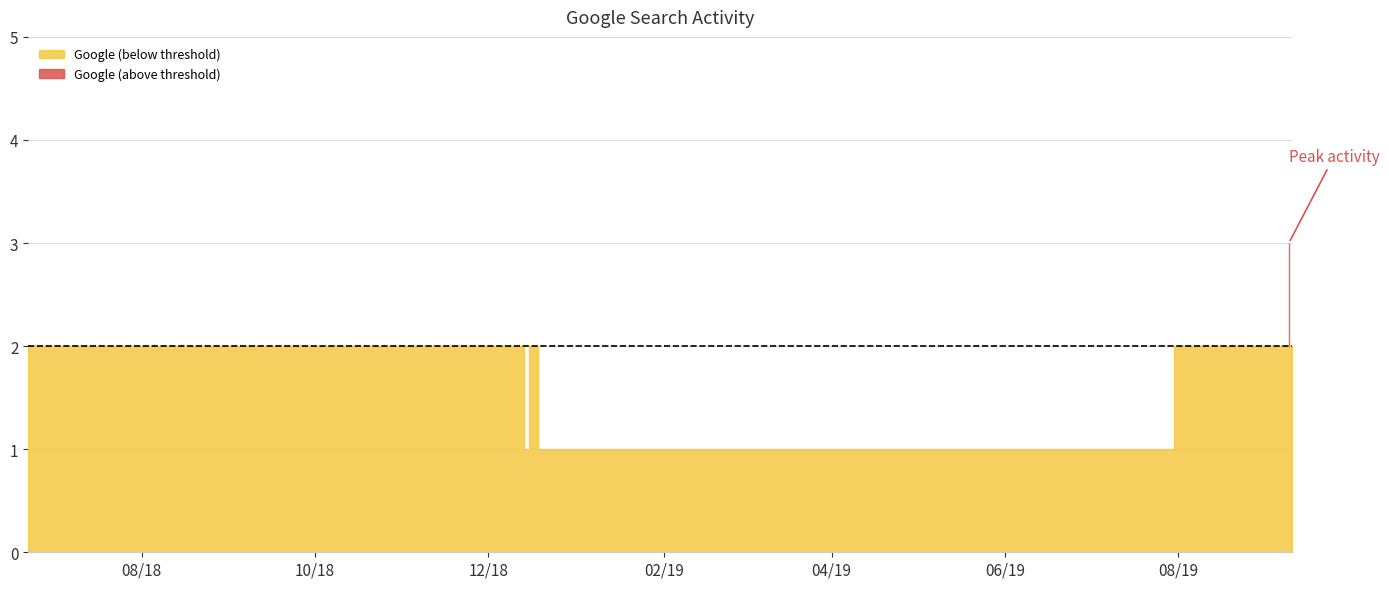

What is the difference between the maximum and minimum values?

2